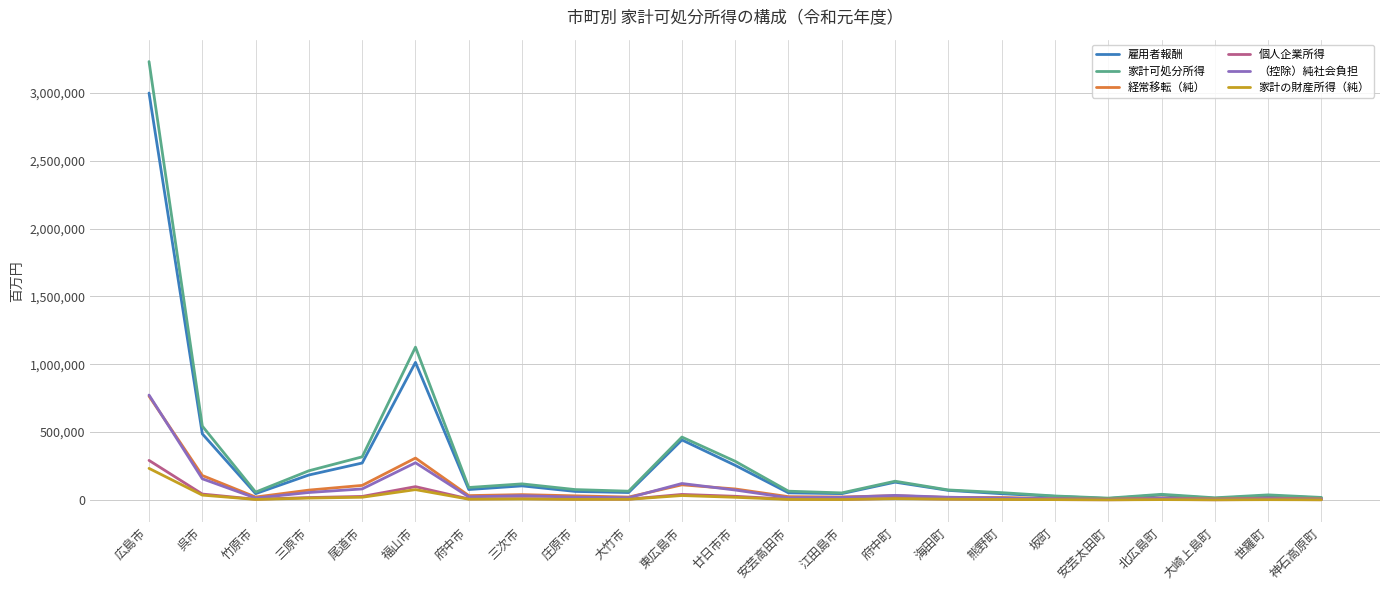

Which series changed the most between 呉市 and 坂町?

家計可処分所得